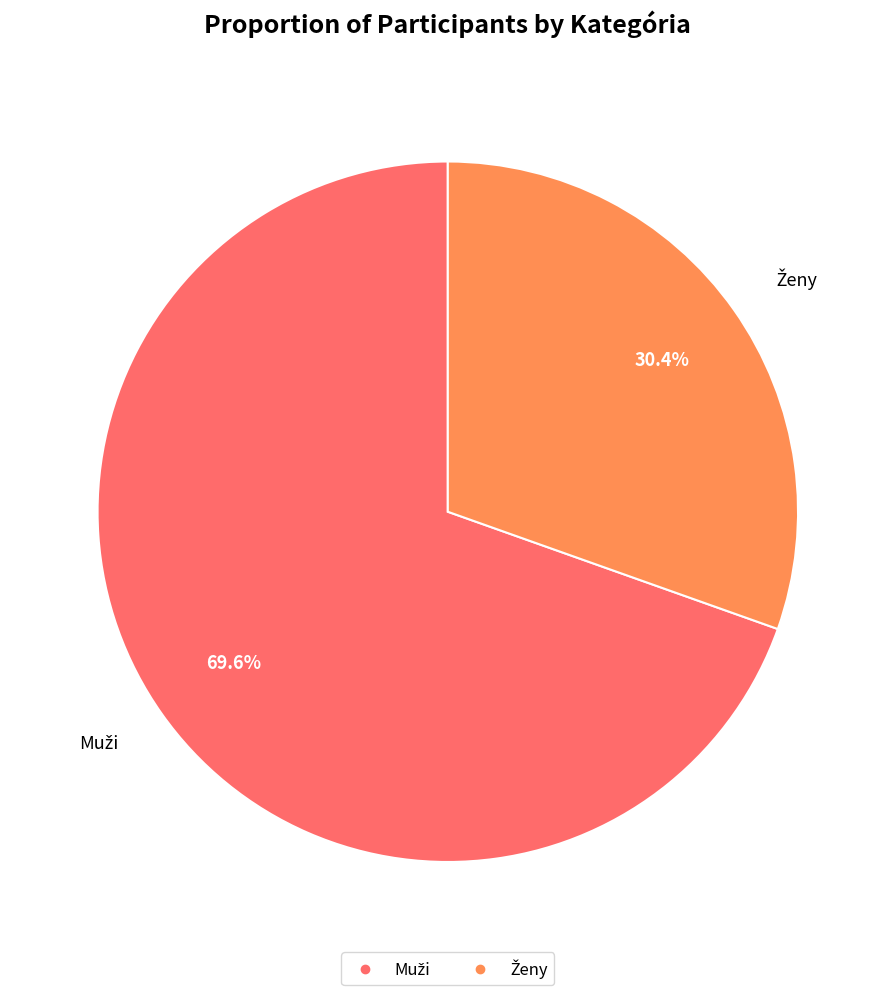

To the nearest percent, what is the average slice percentage?

50%